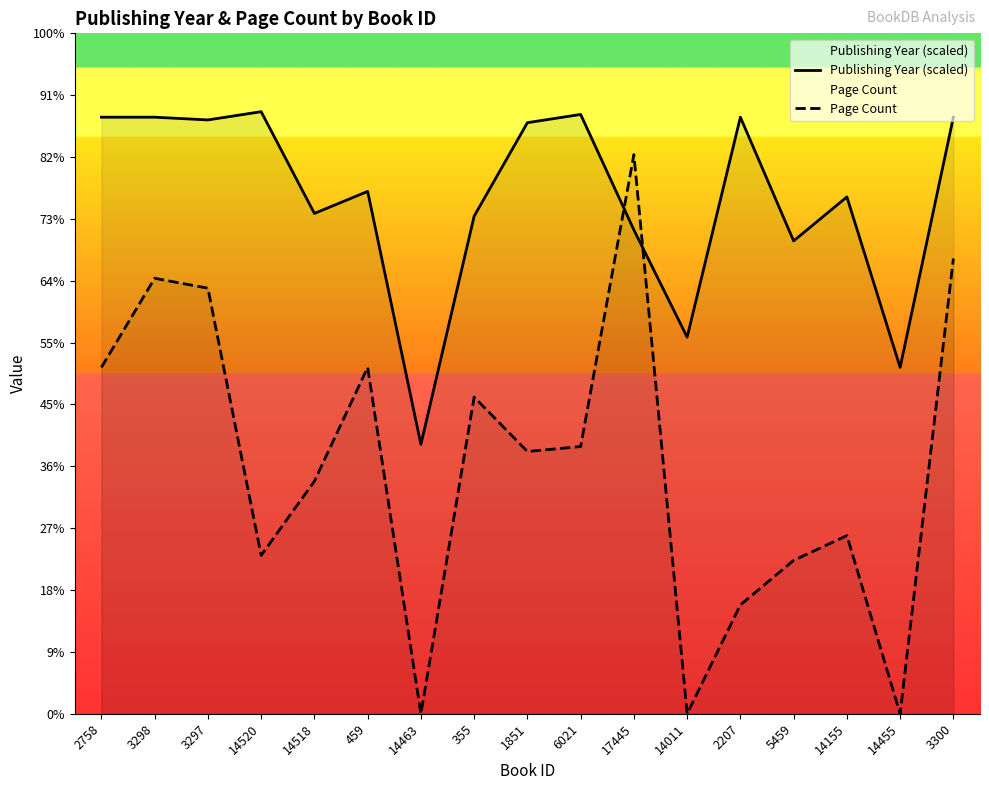

How many times do Publishing Year (scaled) and Page Count cross each other?

2